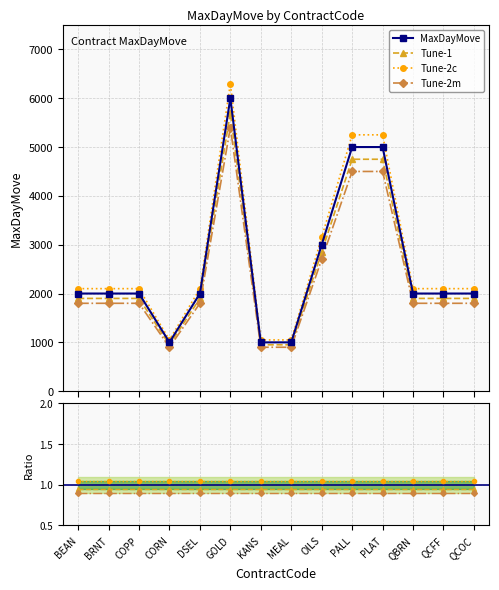

What position from the right is KANS?

8